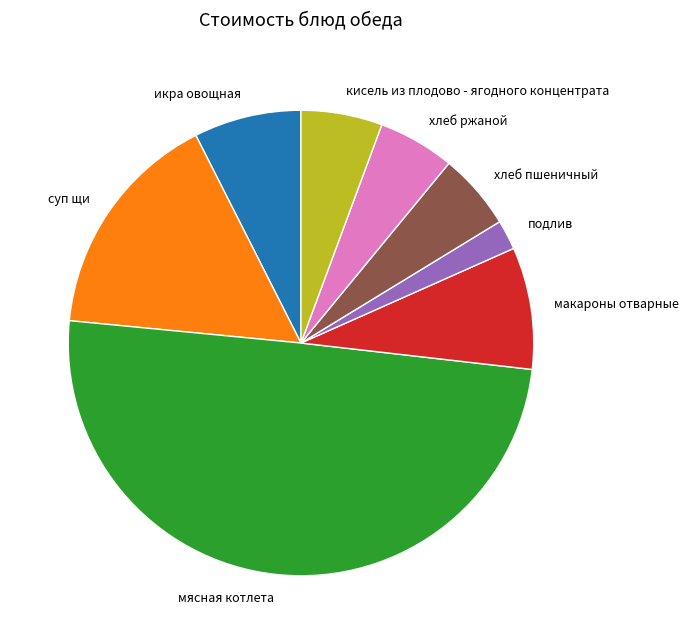

What is the ratio of the value at хлеб ржаной to the value at мясная котлета?

0.1